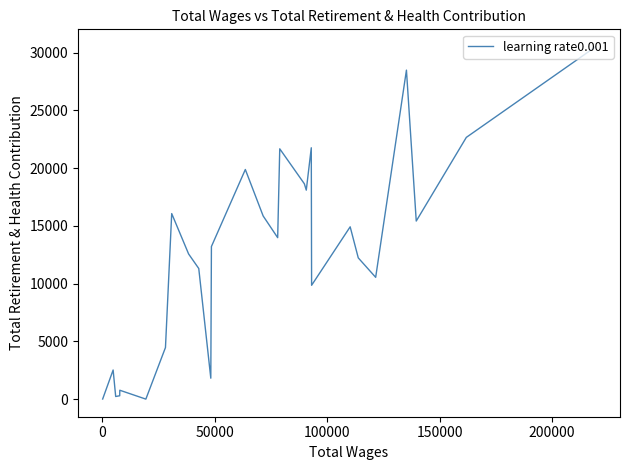

What is the greatest value displayed?

30496